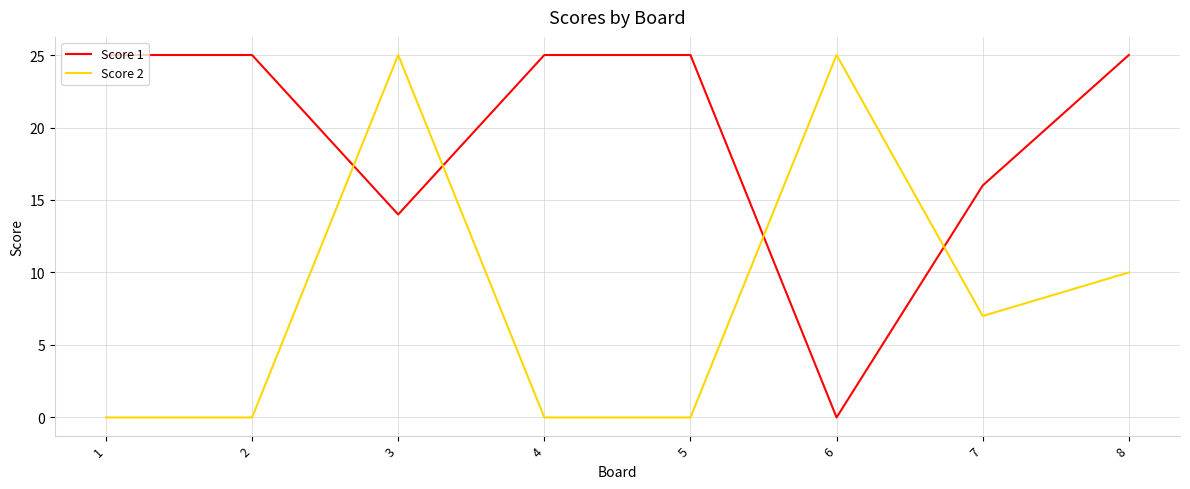

What is the difference between the maximum and minimum values in the Score 1 series?

25